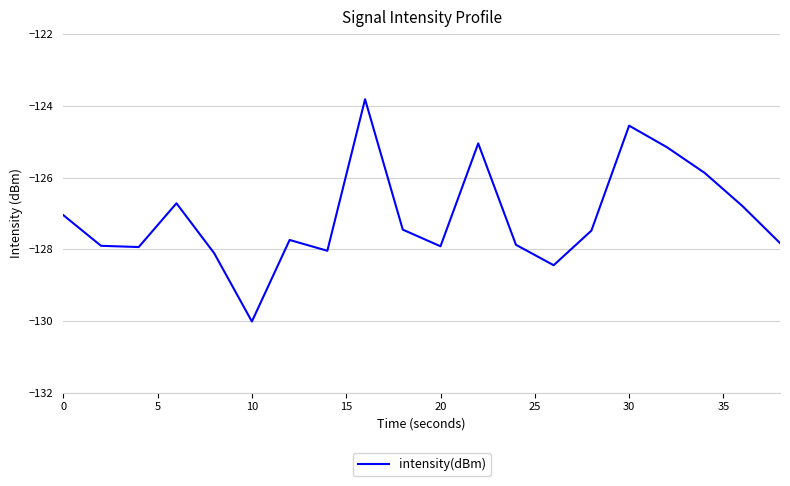

What is the minimum value shown in the chart?

-130.0